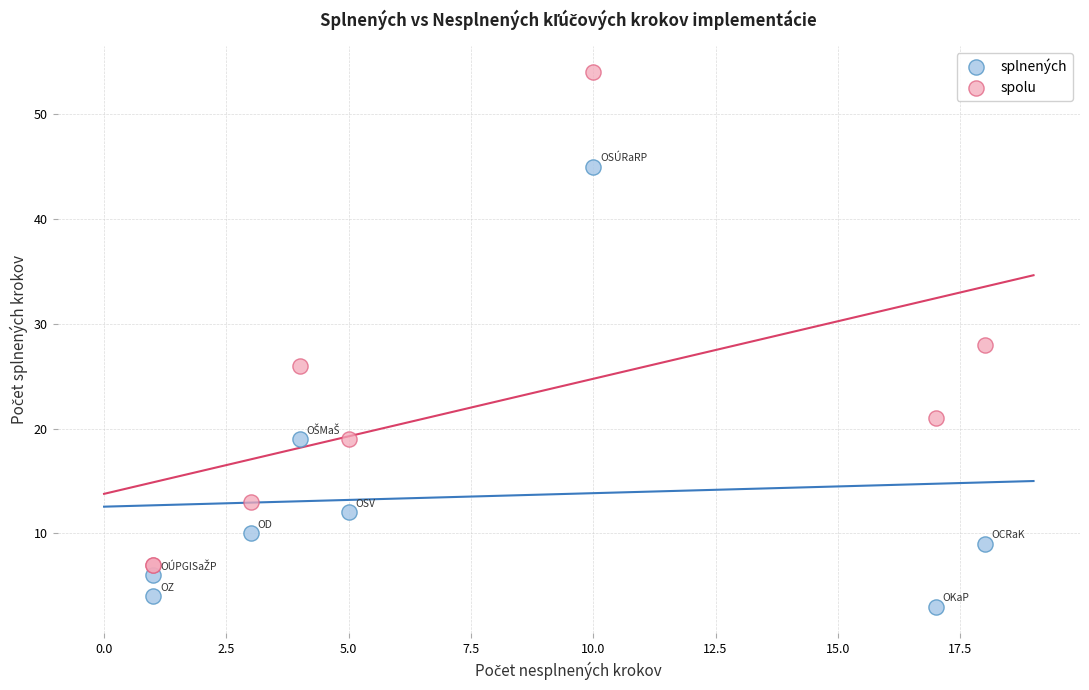

Which series contains the lowest Y value?

splnených